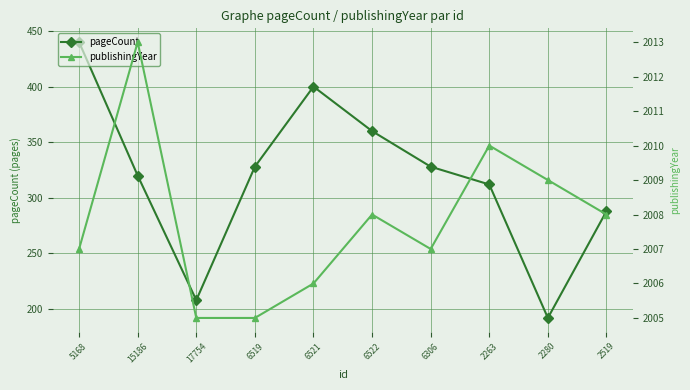

Where is publishingYear nearest to the value 2009?

2280